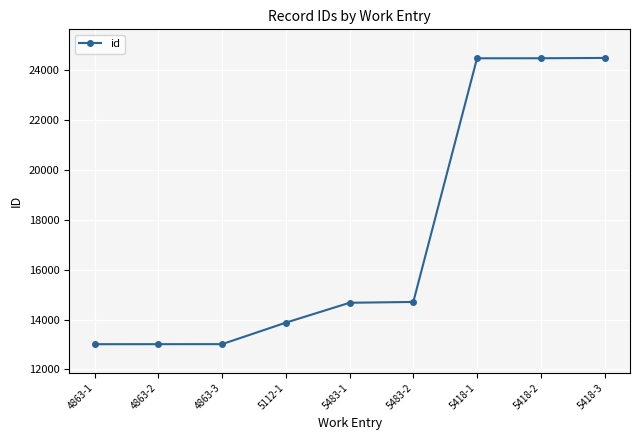

True or false: there are more than 2 points higher than both neighbors.

False